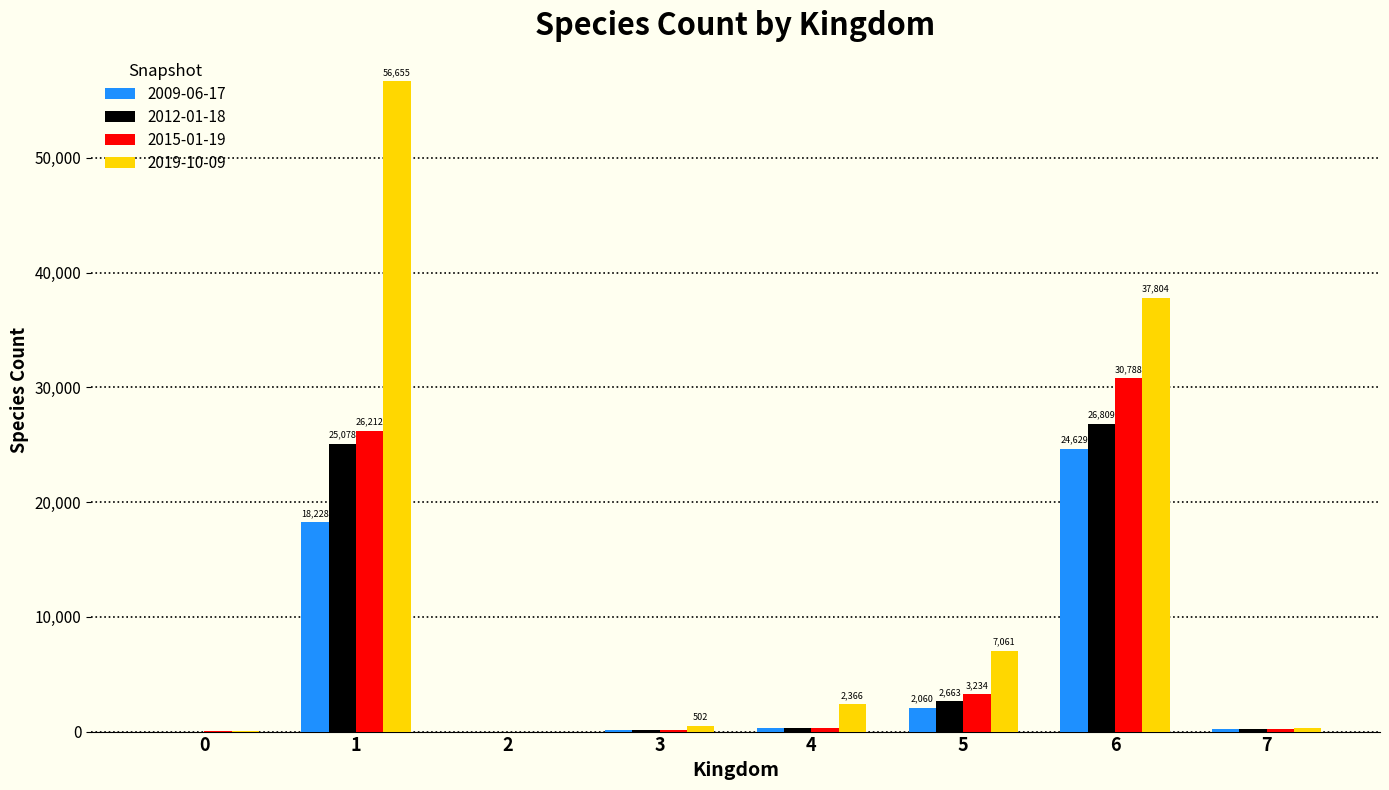

How many data points does each series have?

8